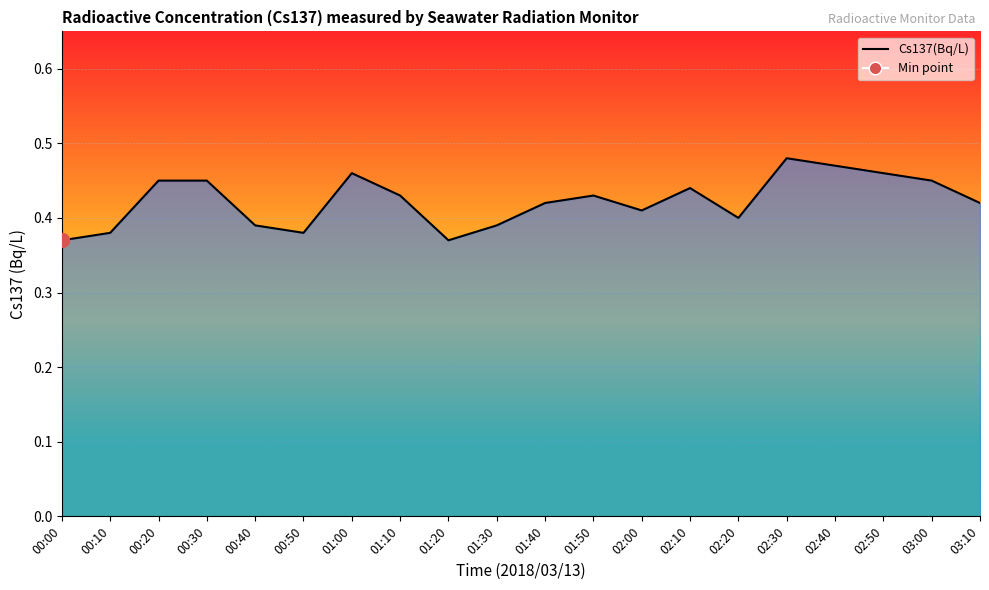

At which category does the data reach its first local peak?

01:00